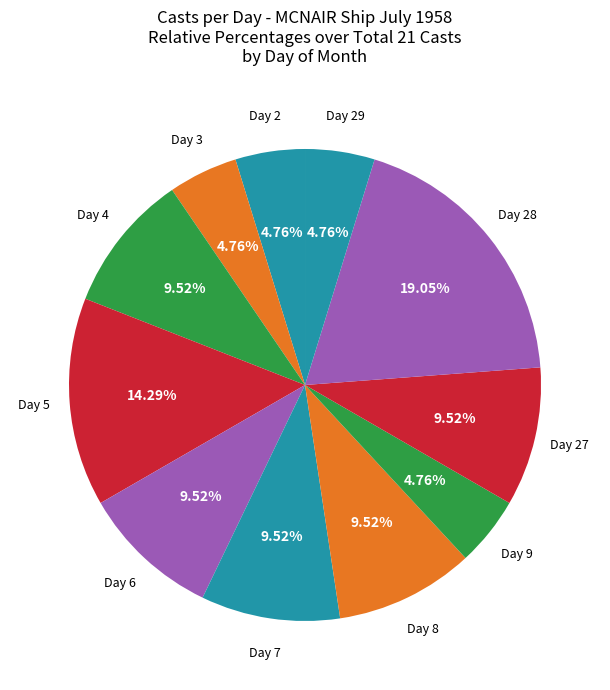

How many segments does this pie chart have?

11